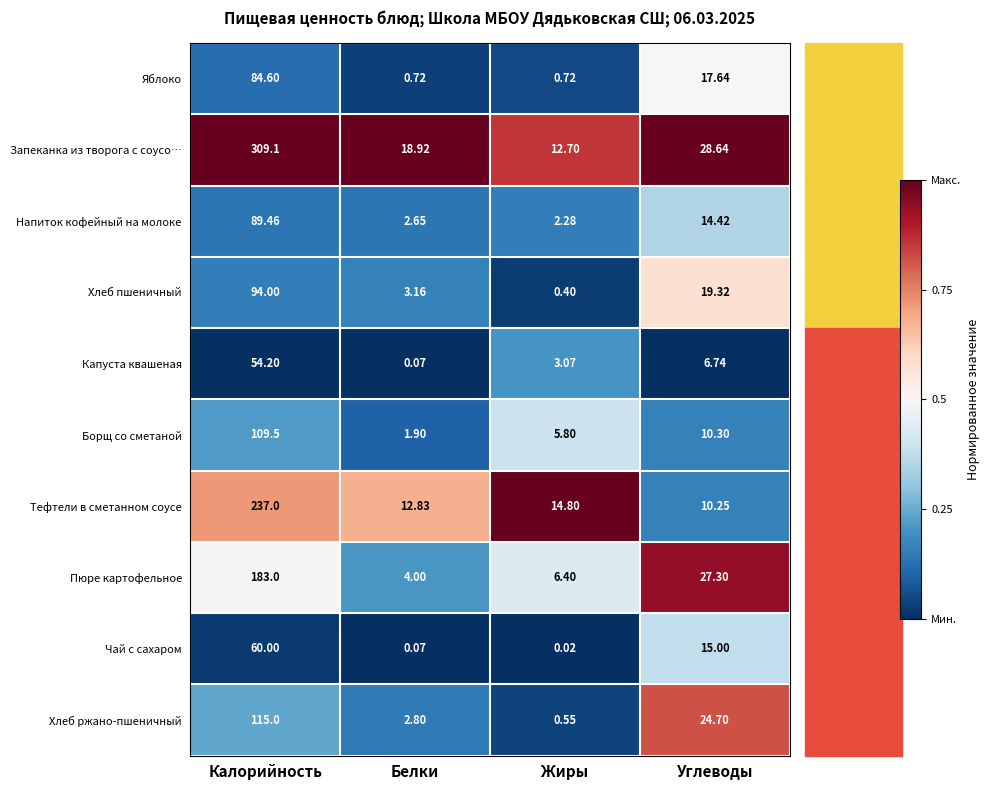

At Калорийность, list the series in order from largest to smallest.

Запеканка из творога с соусо…, Тефтели в сметанном соусе, Пюре картофельное, Хлеб ржано-пшеничный, Борщ со сметаной, Хлеб пшеничный, Напиток кофейный на молоке, Яблоко, Чай с сахаром, Капуста квашеная